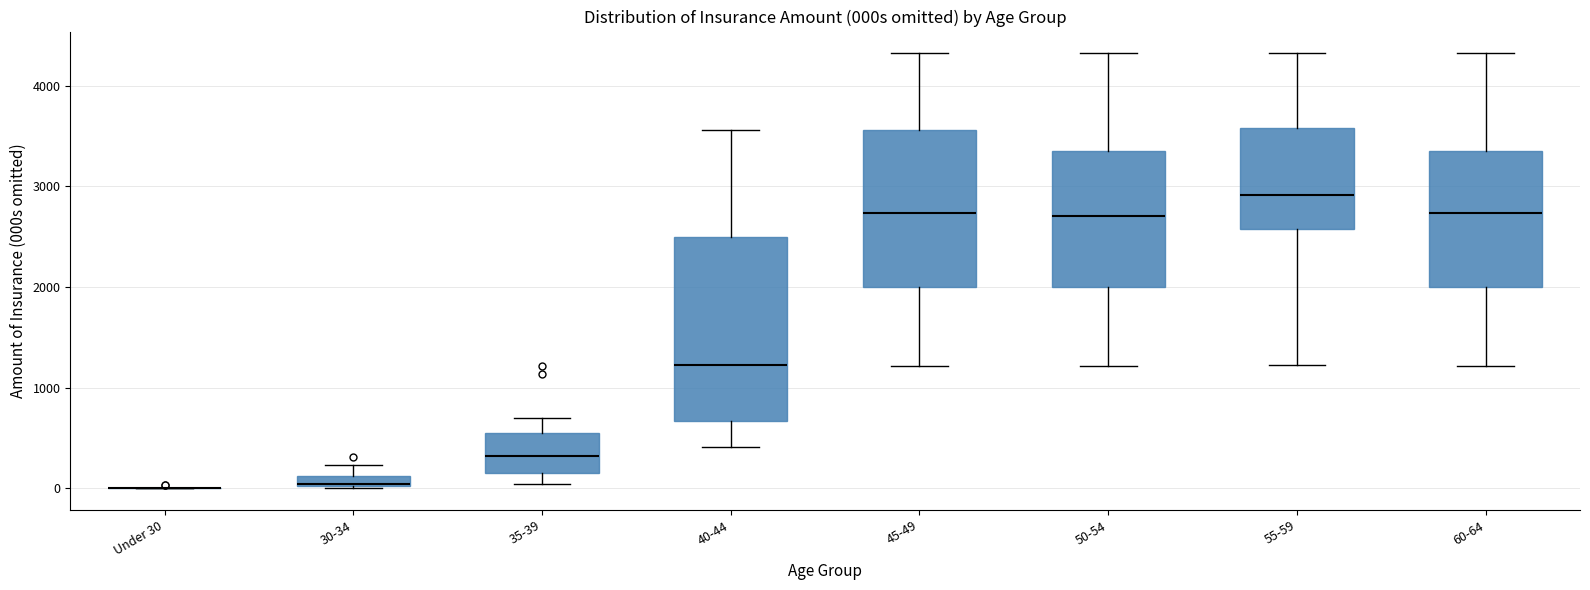

Where does the lower whisker of the box for 50-54 end on the y-axis? The values are not printed on the chart, so give them approximately, as read against the axis.

1200